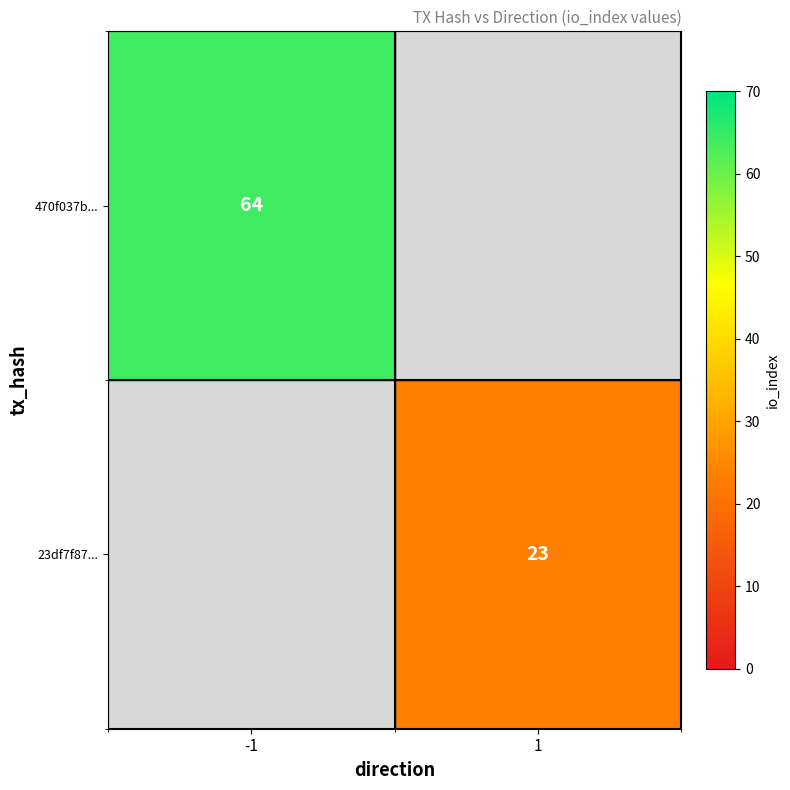

What is the greatest value displayed?

64.0